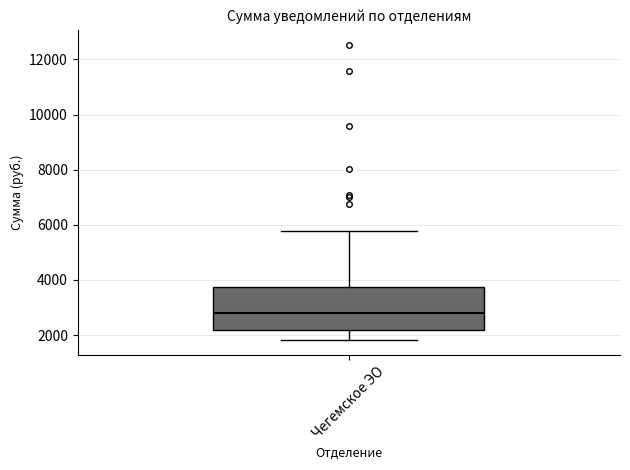

Where is the lower edge of the box for Чегемское ЭО on the y-axis? The values are not printed on the chart, so give them approximately, as read against the axis.

2200